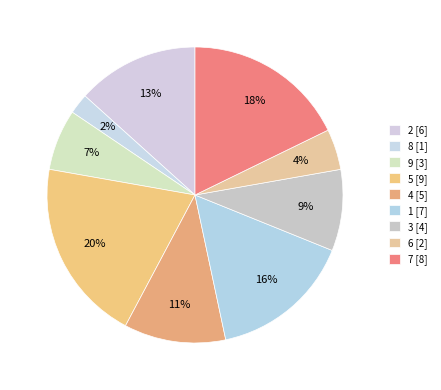

How many segments does this pie chart have?

9